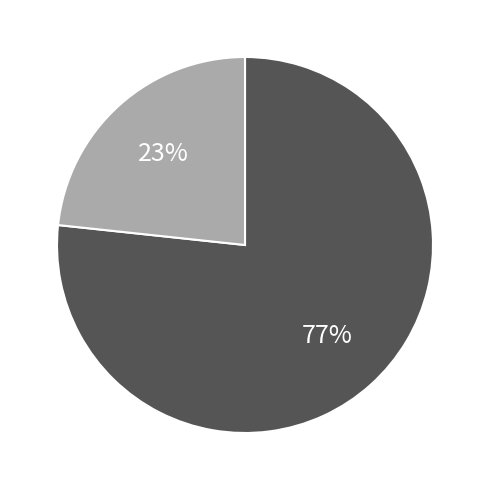

To the nearest percent, what is the average slice percentage?

50%